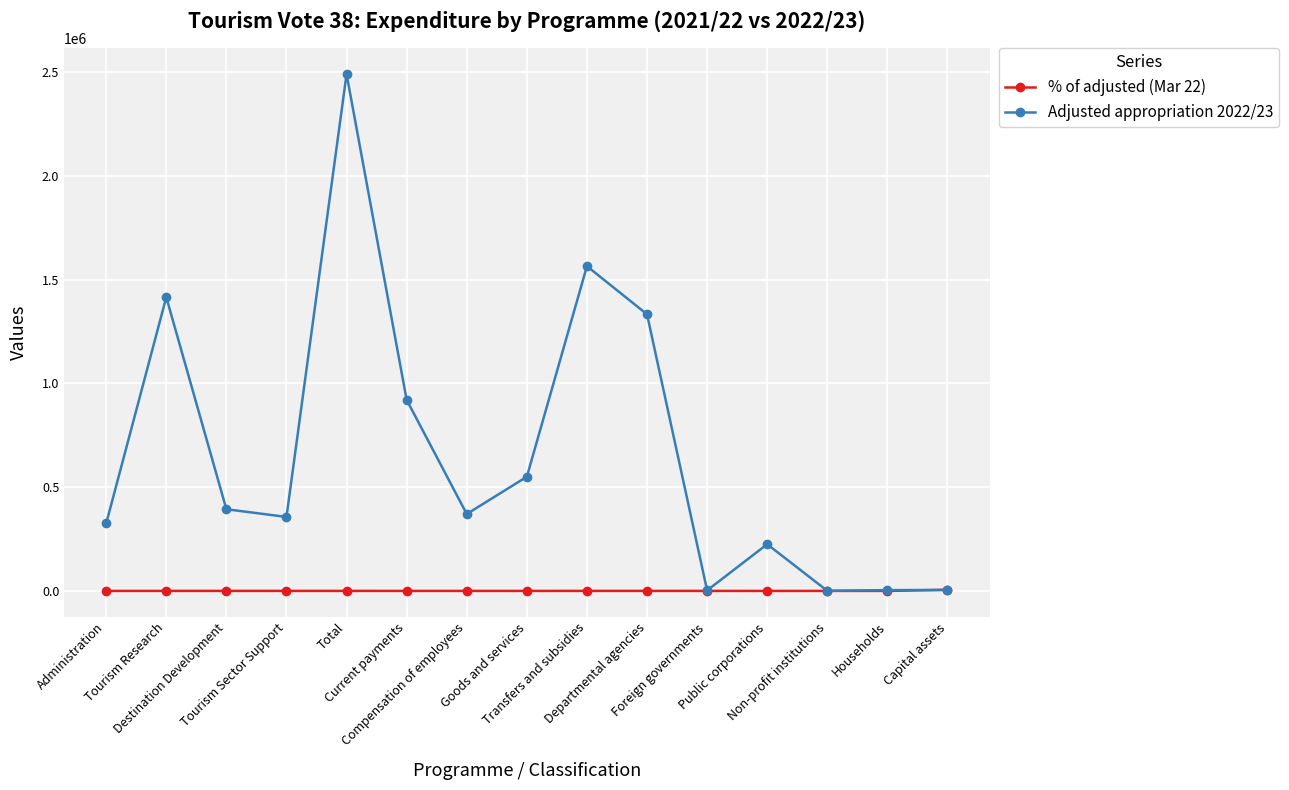

Where is Adjusted appropriation 2022/23 nearest to the value 1246011?

Departmental agencies